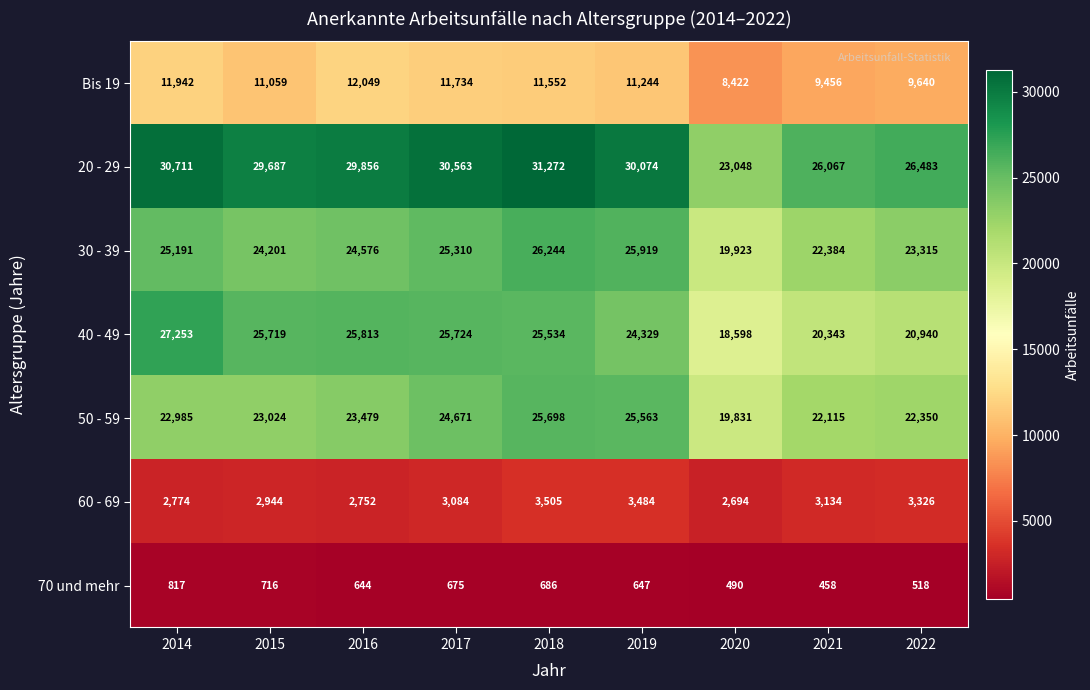

True or false: 40 - 49 has a value of 34883 at 2018.

False